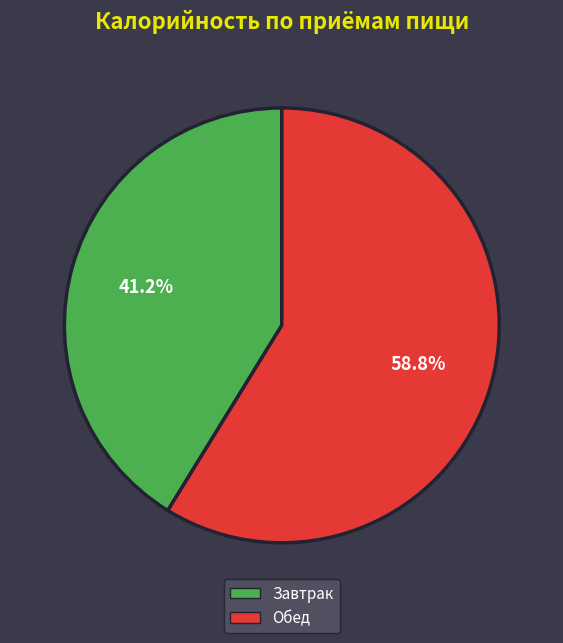

Which slice is the smallest?

Завтрак